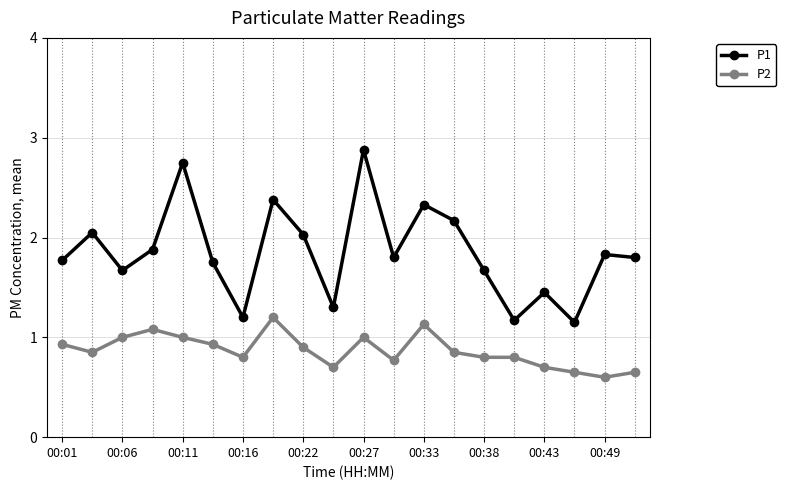

Rank the series by their average value, from highest to lowest.

P1, P2